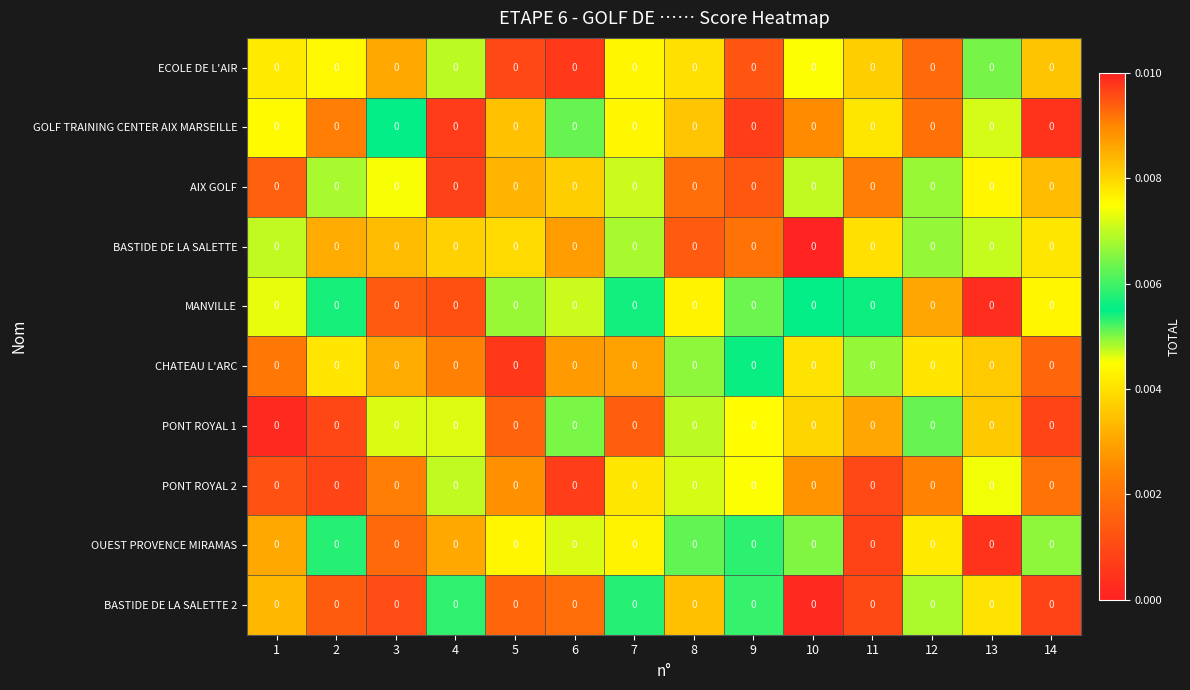

Reading left to right, transcribe all the data shown in this chart.

ECOLE DE L'AIR: 1=0.0	2=0.0	3=0.0	4=0.0	5=0.0	6=0.0	7=0.0	8=0.0	9=0.0	10=0.0	11=0.0	12=0.0	13=0.0	14=0.0
GOLF TRAINING CENTER AIX MARSEILLE: 1=0.0	2=0.0	3=0.0	4=0.0	5=0.0	6=0.0	7=0.0	8=0.0	9=0.0	10=0.0	11=0.0	12=0.0	13=0.0	14=0.0
AIX GOLF: 1=0.0	2=0.0	3=0.0	4=0.0	5=0.0	6=0.0	7=0.0	8=0.0	9=0.0	10=0.0	11=0.0	12=0.0	13=0.0	14=0.0
BASTIDE DE LA SALETTE: 1=0.0	2=0.0	3=0.0	4=0.0	5=0.0	6=0.0	7=0.0	8=0.0	9=0.0	10=0.0	11=0.0	12=0.0	13=0.0	14=0.0
MANVILLE: 1=0.0	2=0.0	3=0.0	4=0.0	5=0.0	6=0.0	7=0.0	8=0.0	9=0.0	10=0.0	11=0.0	12=0.0	13=0.0	14=0.0
CHATEAU L'ARC: 1=0.0	2=0.0	3=0.0	4=0.0	5=0.0	6=0.0	7=0.0	8=0.0	9=0.0	10=0.0	11=0.0	12=0.0	13=0.0	14=0.0
PONT ROYAL 1: 1=0.0	2=0.0	3=0.0	4=0.0	5=0.0	6=0.0	7=0.0	8=0.0	9=0.0	10=0.0	11=0.0	12=0.0	13=0.0	14=0.0
PONT ROYAL 2: 1=0.0	2=0.0	3=0.0	4=0.0	5=0.0	6=0.0	7=0.0	8=0.0	9=0.0	10=0.0	11=0.0	12=0.0	13=0.0	14=0.0
OUEST PROVENCE MIRAMAS: 1=0.0	2=0.0	3=0.0	4=0.0	5=0.0	6=0.0	7=0.0	8=0.0	9=0.0	10=0.0	11=0.0	12=0.0	13=0.0	14=0.0
BASTIDE DE LA SALETTE 2: 1=0.0	2=0.0	3=0.0	4=0.0	5=0.0	6=0.0	7=0.0	8=0.0	9=0.0	10=0.0	11=0.0	12=0.0	13=0.0	14=0.0